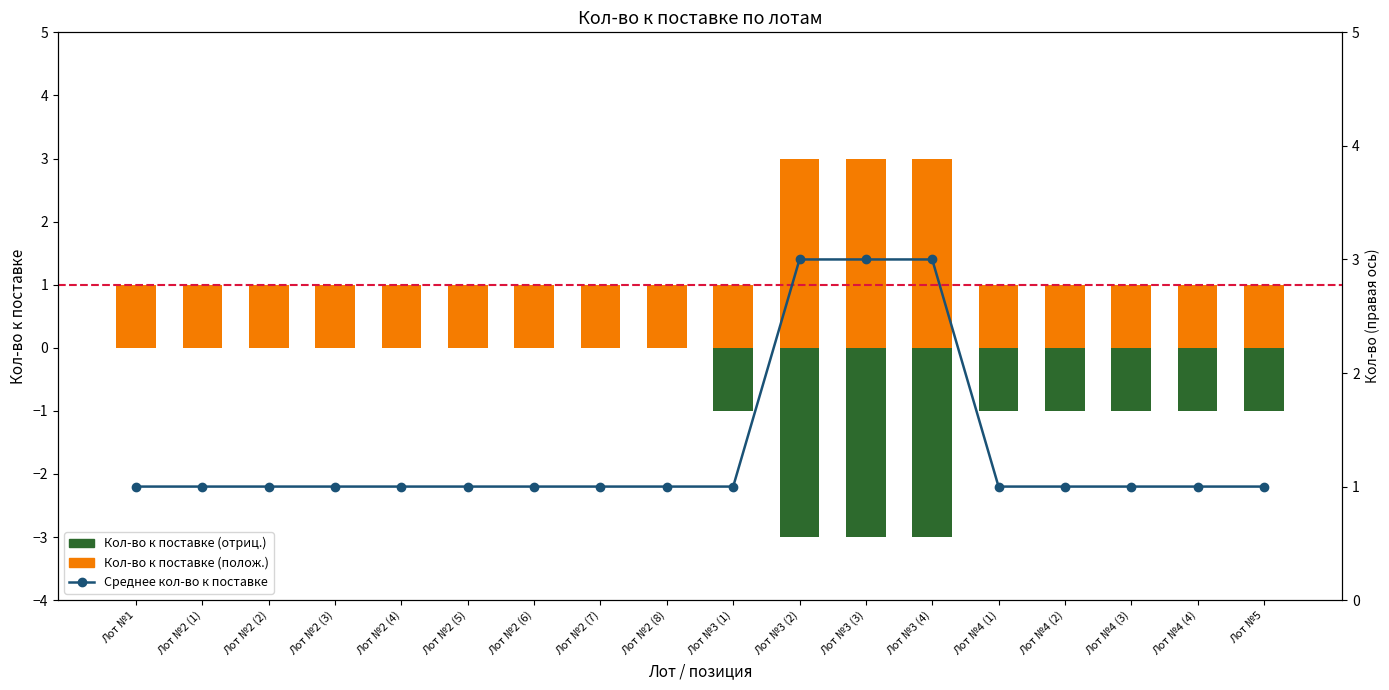

Between Лот №3 (1) and Лот №4 (4), which series saw the biggest shift?

Кол-во к поставке (отриц.)